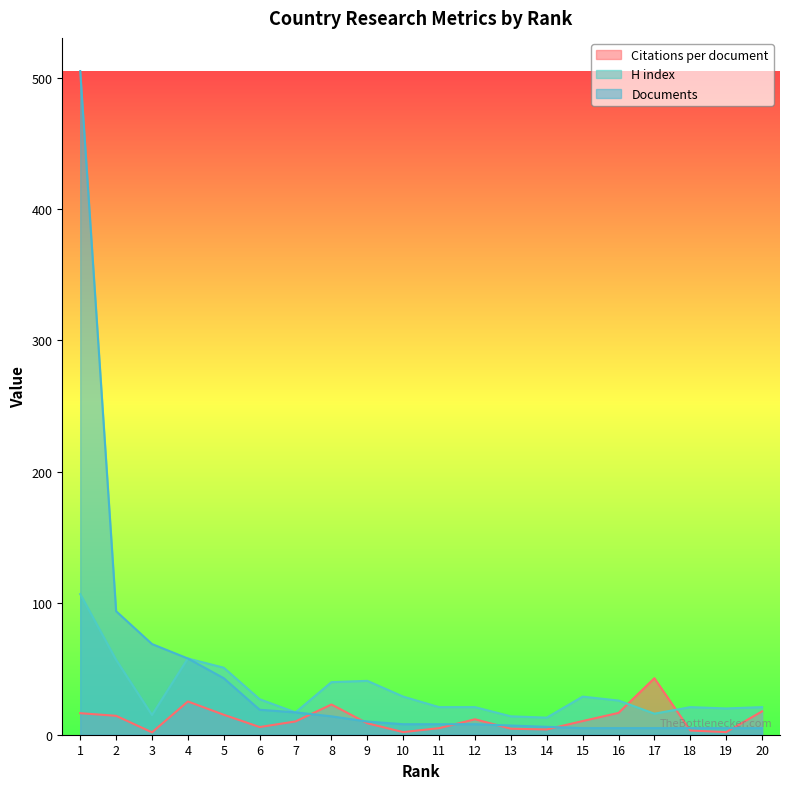

What is the value of the H index point at the 13th from the left?

14.0